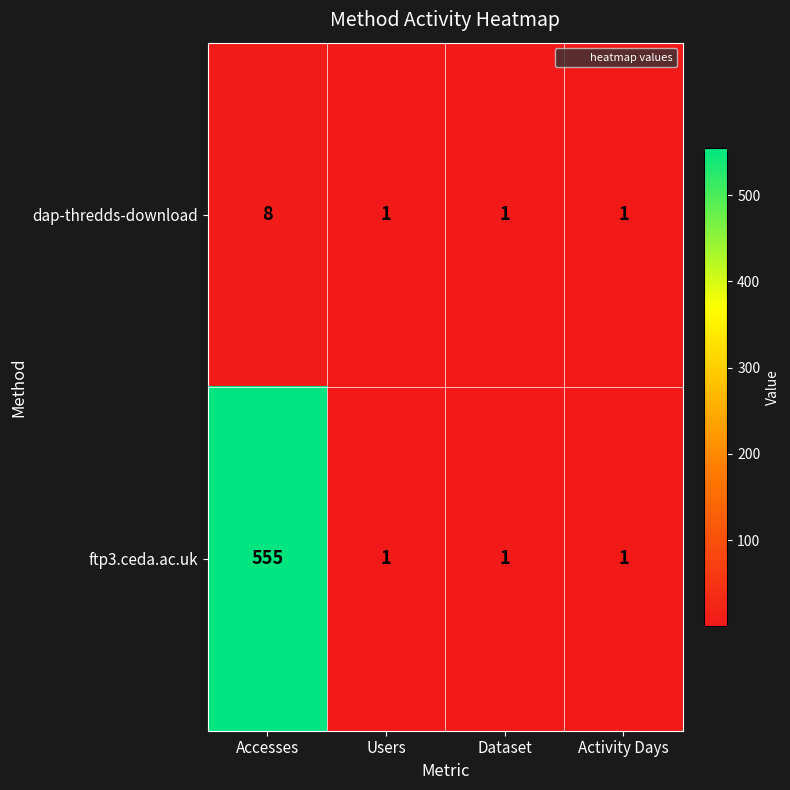

Reading right to left, transcribe all the data shown in this chart.

dap-thredds-download: Activity Days=1	Dataset=1	Users=1	Accesses=8
ftp3.ceda.ac.uk: Activity Days=1	Dataset=1	Users=1	Accesses=555